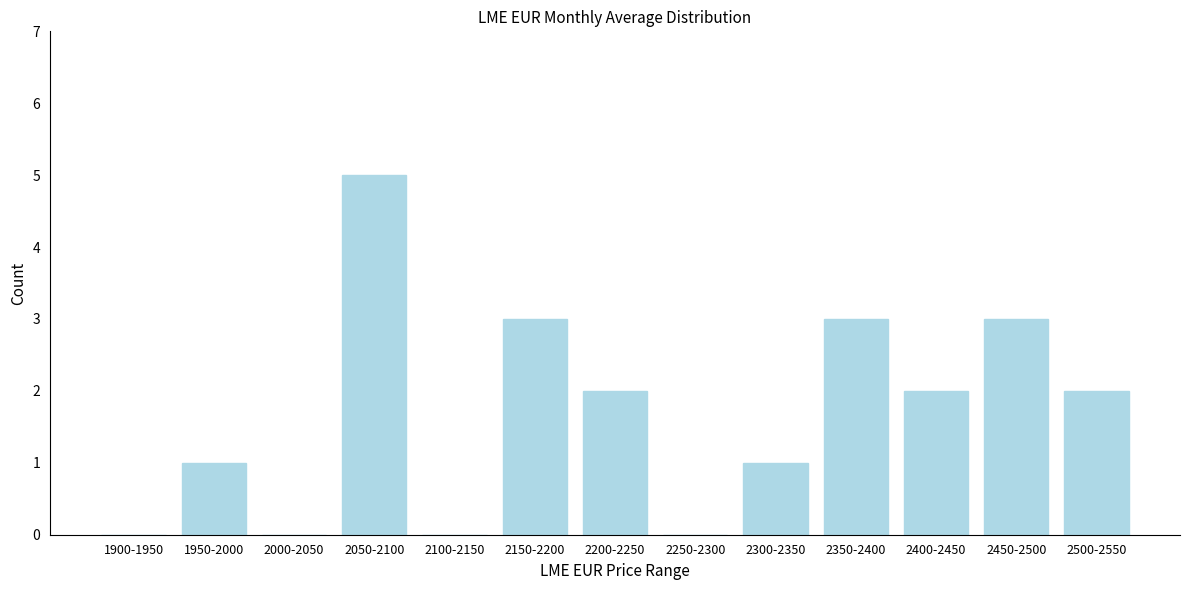

Reading left to right, list all the values displayed in this chart.

1900-1950=0	1950-2000=1	2000-2050=0	2050-2100=5	2100-2150=0	2150-2200=3	2200-2250=2	2250-2300=0	2300-2350=1	2350-2400=3	2400-2450=2	2450-2500=3	2500-2550=2